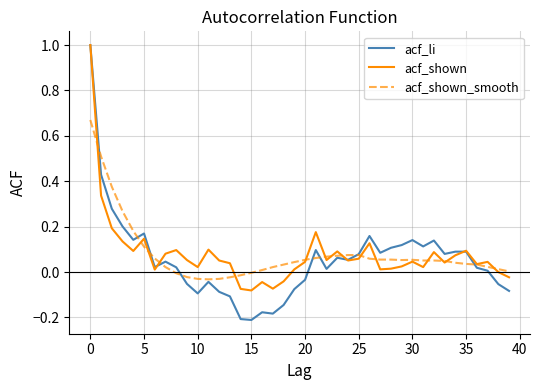

Which series has the largest range (max minus min)?

acf_li